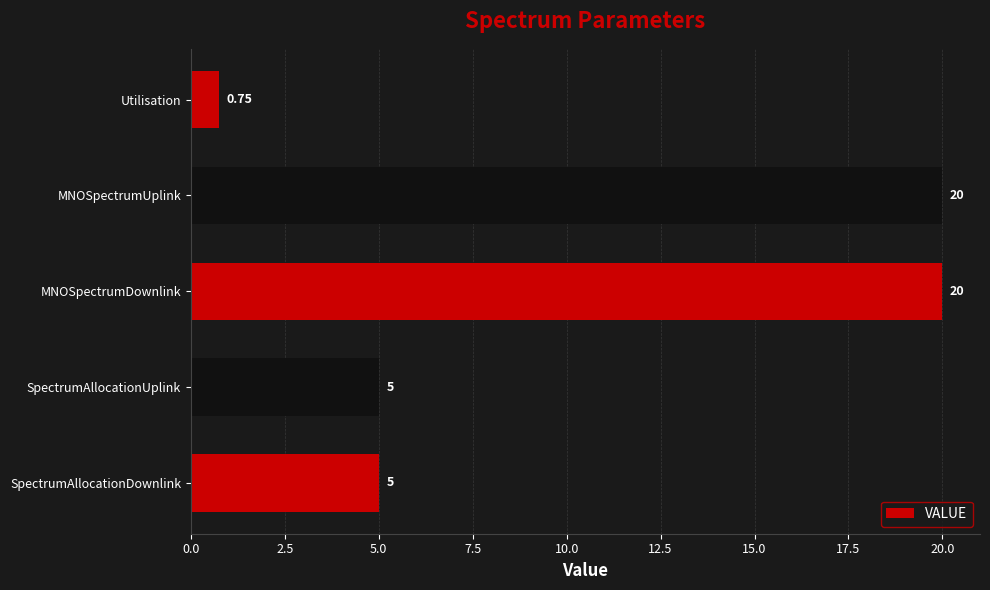

What is the greatest value displayed?

20.0